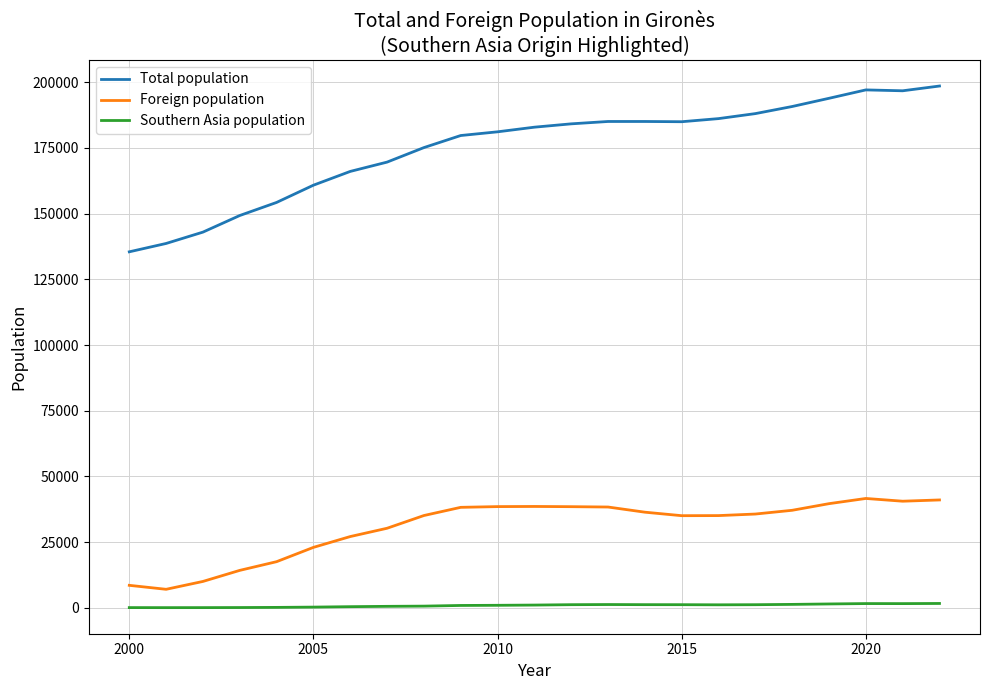

How many lines are shown in the chart?

3